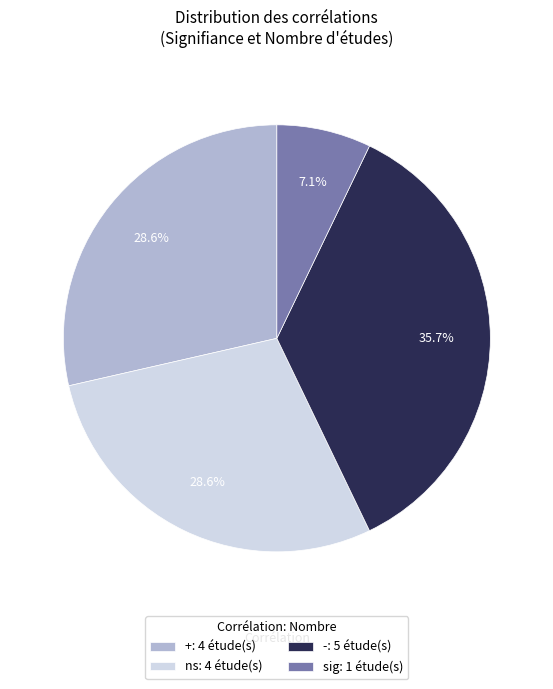

What percentage do +: 4 étude(s) and -: 5 étude(s) together represent?

64.3%